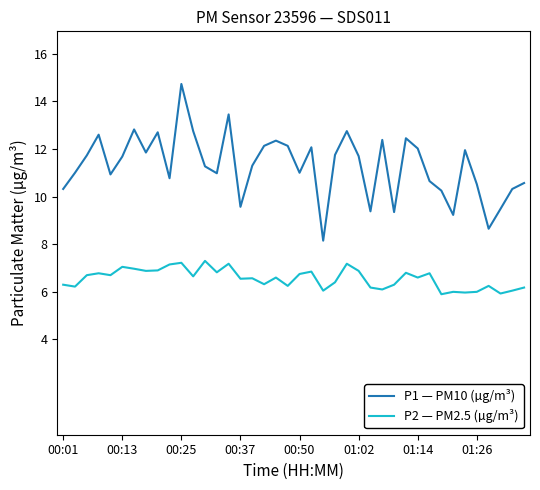

Which series has the widest spread of values?

P1 — PM10 (µg/m³)